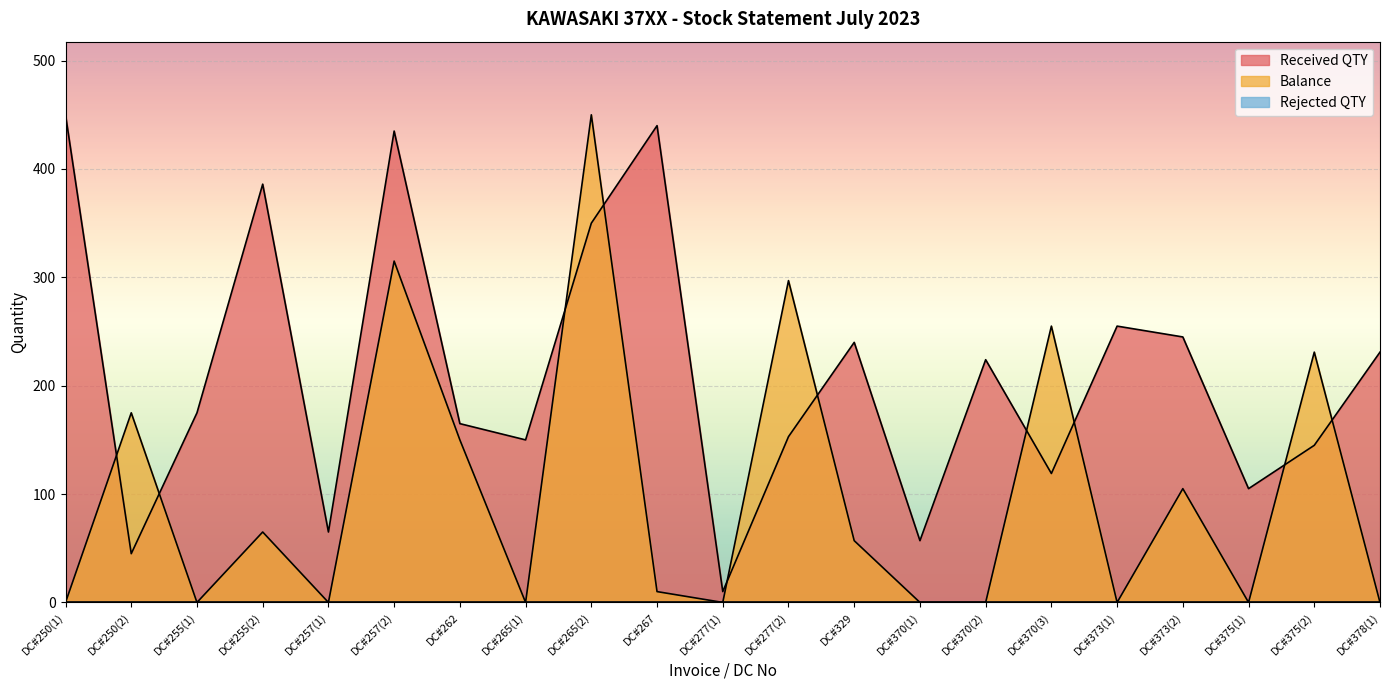

What is the average value of the Balance series?

100